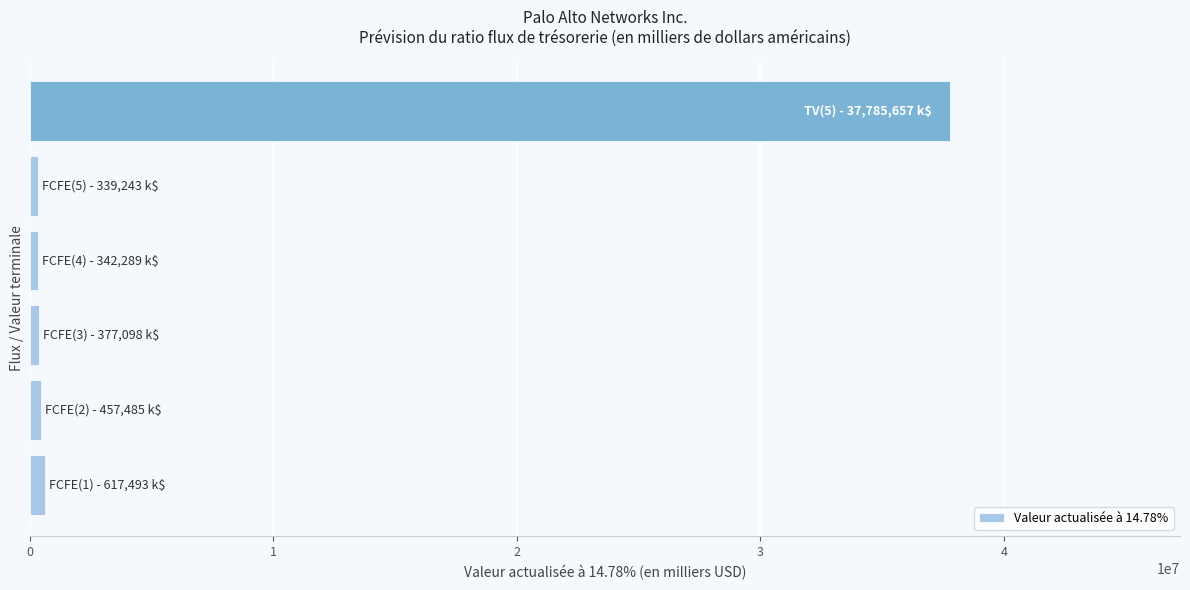

What is the average value?

6653211